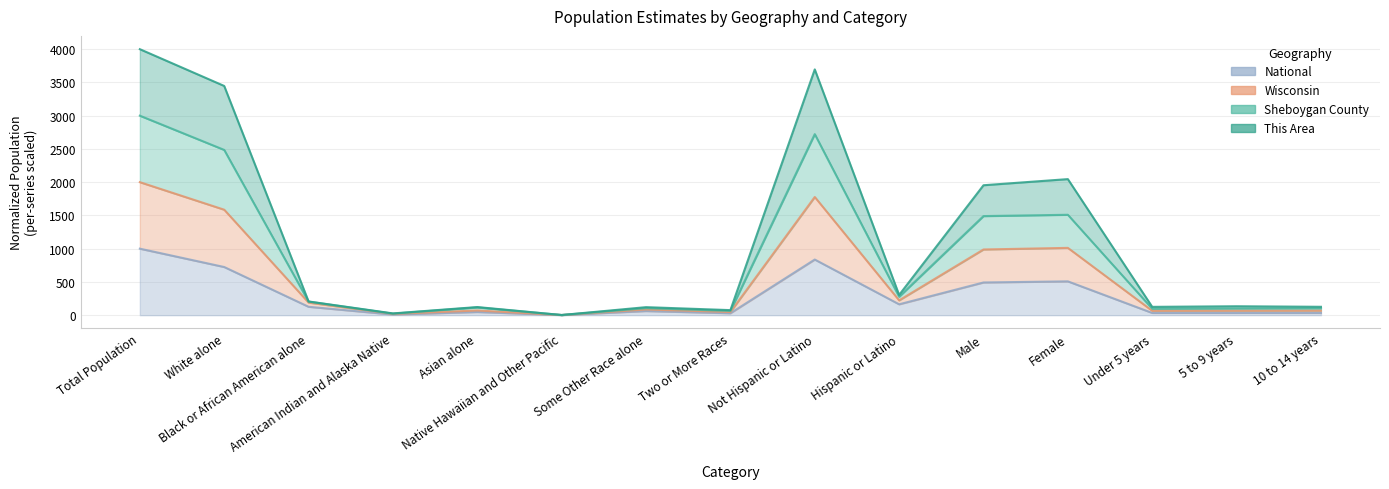

What value does the Sheboygan County series have at Some Other Race alone?

105.7